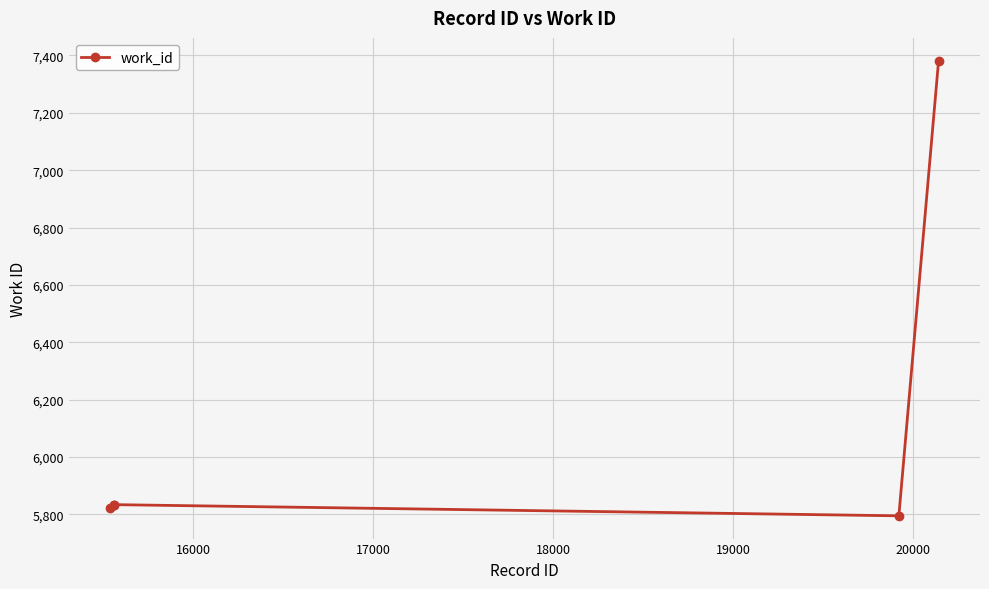

What is the value of the 2nd point from the left?

5834